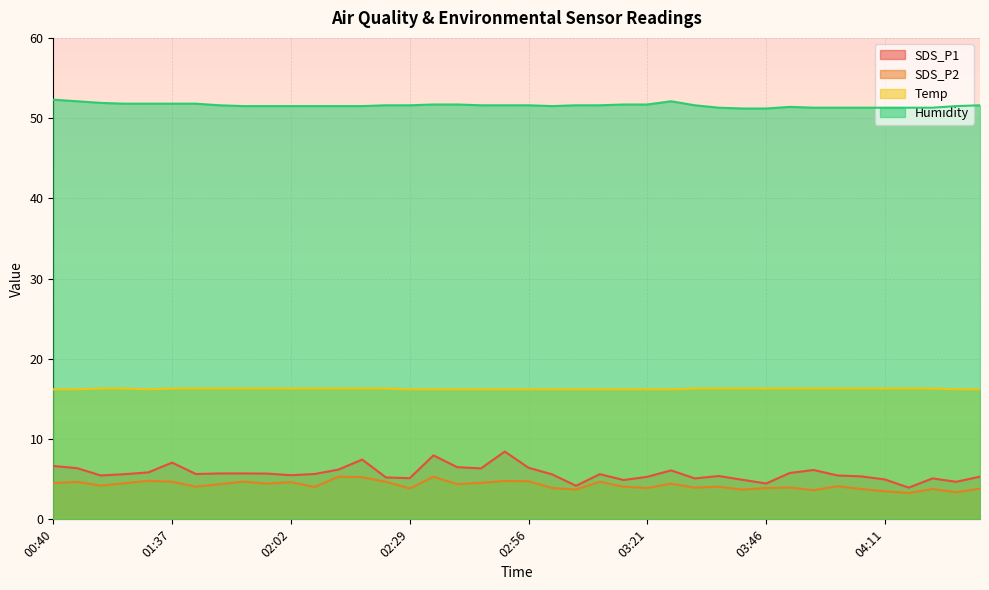

True or false: SDS_P1 and Temp intersect in this chart.

False